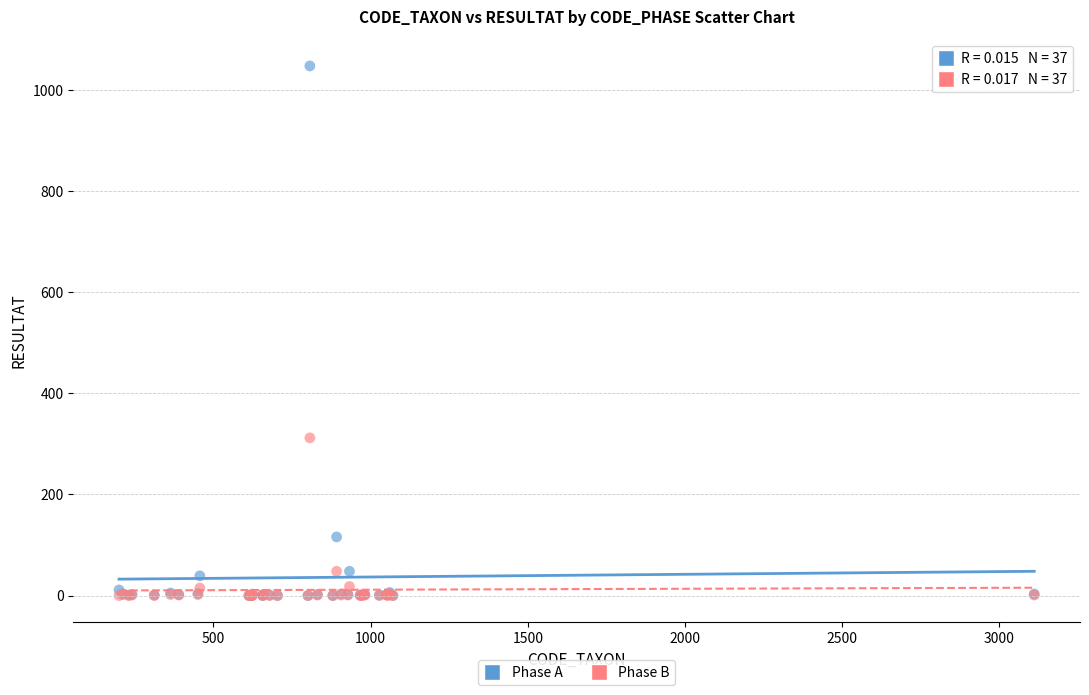

Which series contains the highest Y value?

Phase A